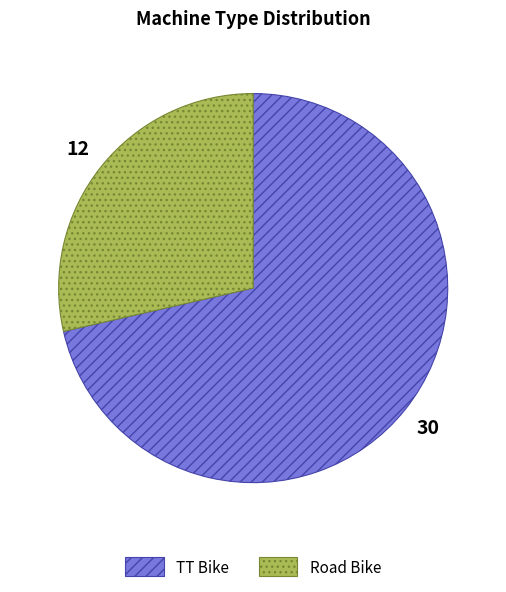

Is it true that Road Bike is 29% of the pie?

True